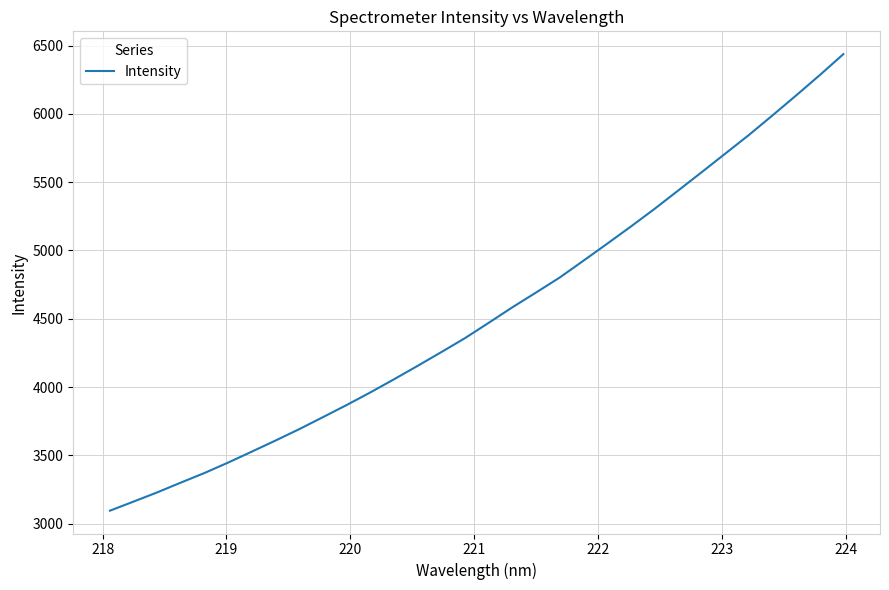

What is the maximum value shown in the chart?

6438.2